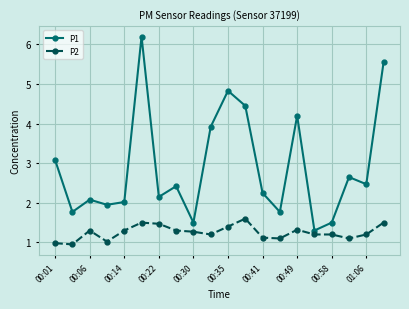

What is the maximum value shown in the chart?

6.2